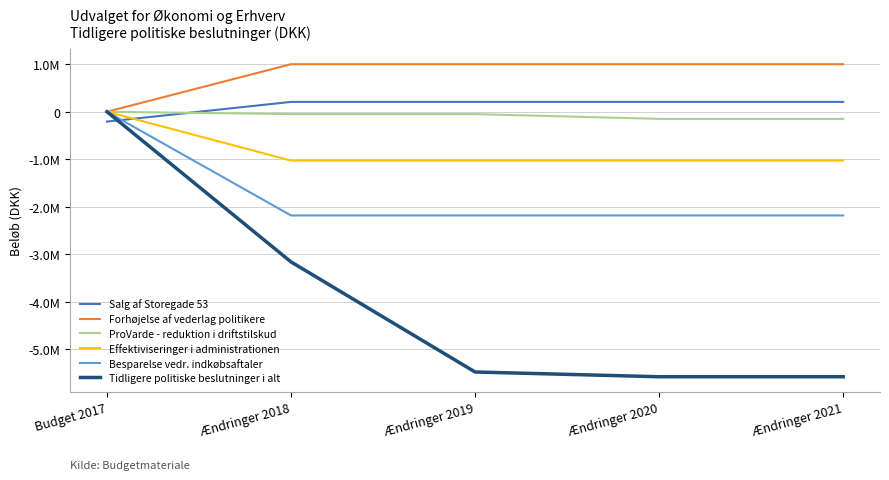

What is the label of the 1st point from the left?

Budget 2017